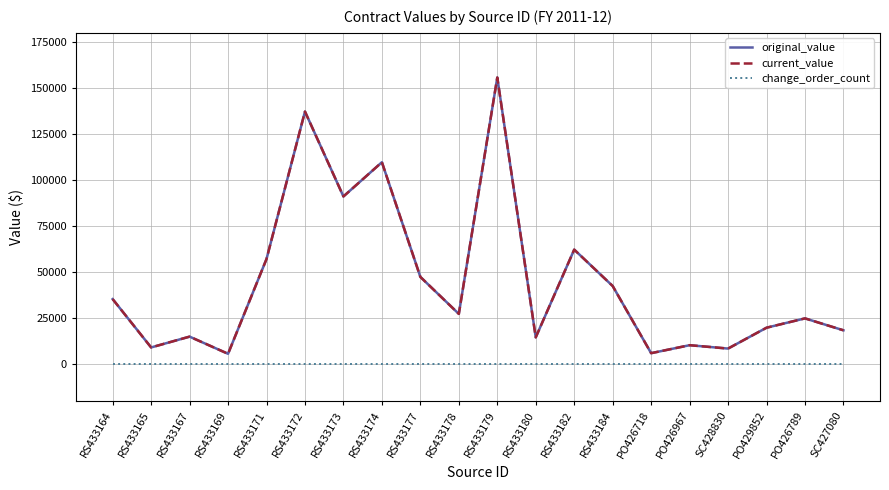

True or false: current_value has a value of 14945.4 at RS433167.

True